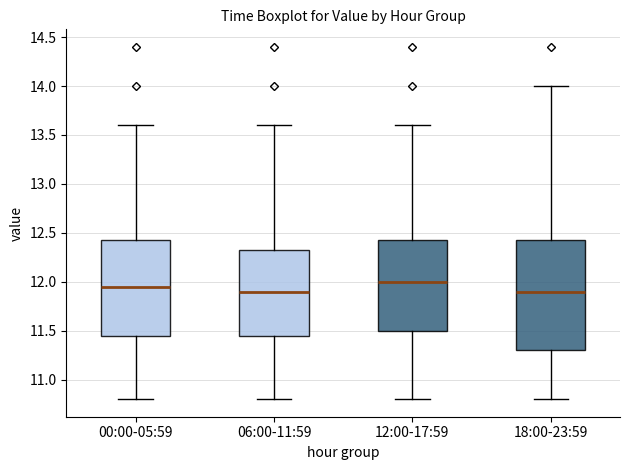

Reading left to right, transcribe this box plot: for each box, give where its median line is, the range the box spans, and where its two whiskers end, as read against the y-axis. The values are not printed on the chart, so give them approximately, as read against the axis.

00:00-05:59: median 11.95, box 11.45 to 12.45, whiskers 10.80 to 13.60
06:00-11:59: median 11.90, box 11.45 to 12.35, whiskers 10.80 to 13.60
12:00-17:59: median 12.00, box 11.50 to 12.45, whiskers 10.80 to 13.60
18:00-23:59: median 11.90, box 11.30 to 12.45, whiskers 10.80 to 14.00